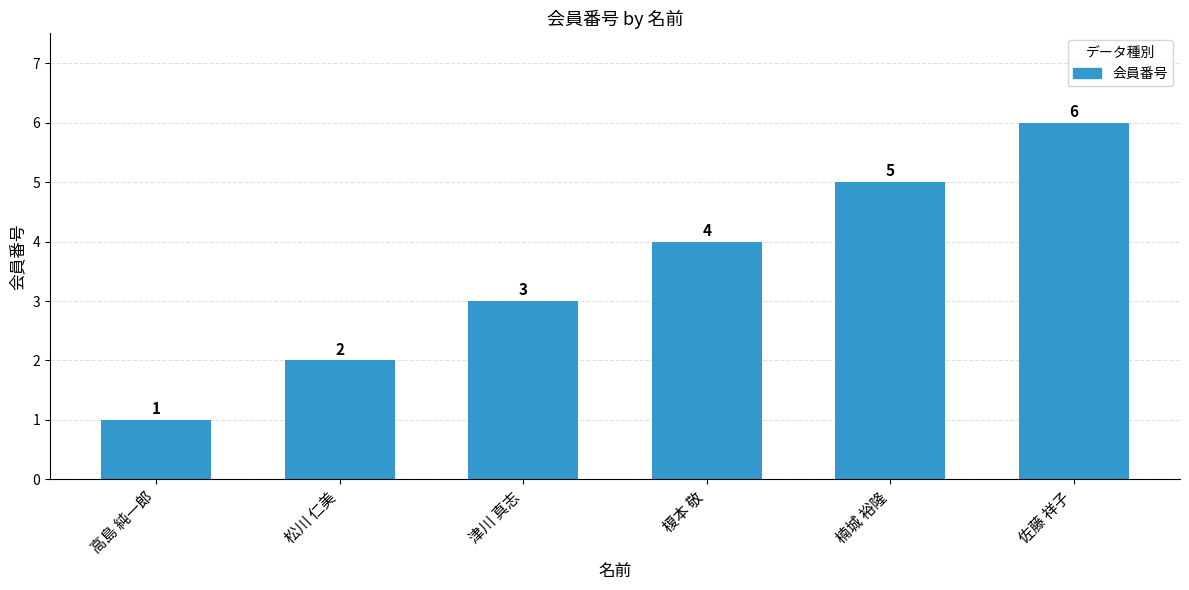

Between 津川 真志 and 高島 純一郎, which is larger?

津川 真志